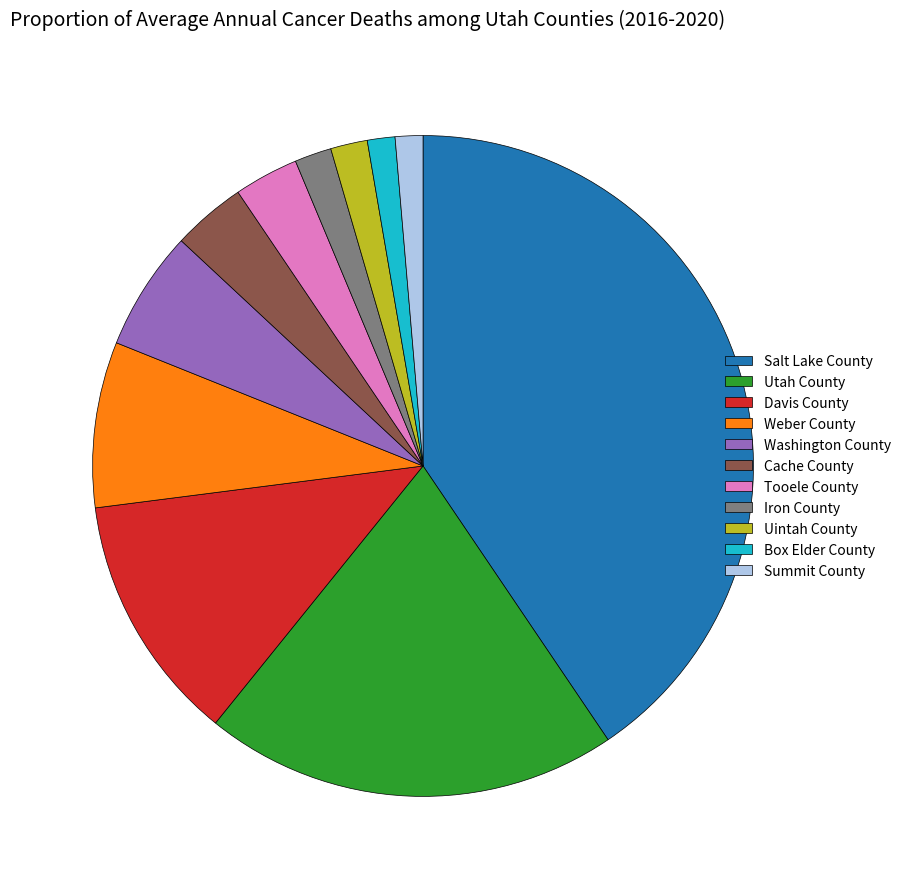

Which slice is the largest?

Salt Lake County